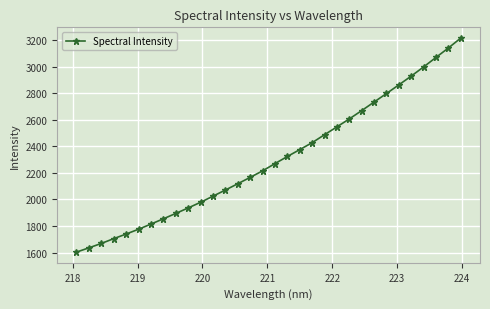

What is the value of the 10th point from the left?

1935.9